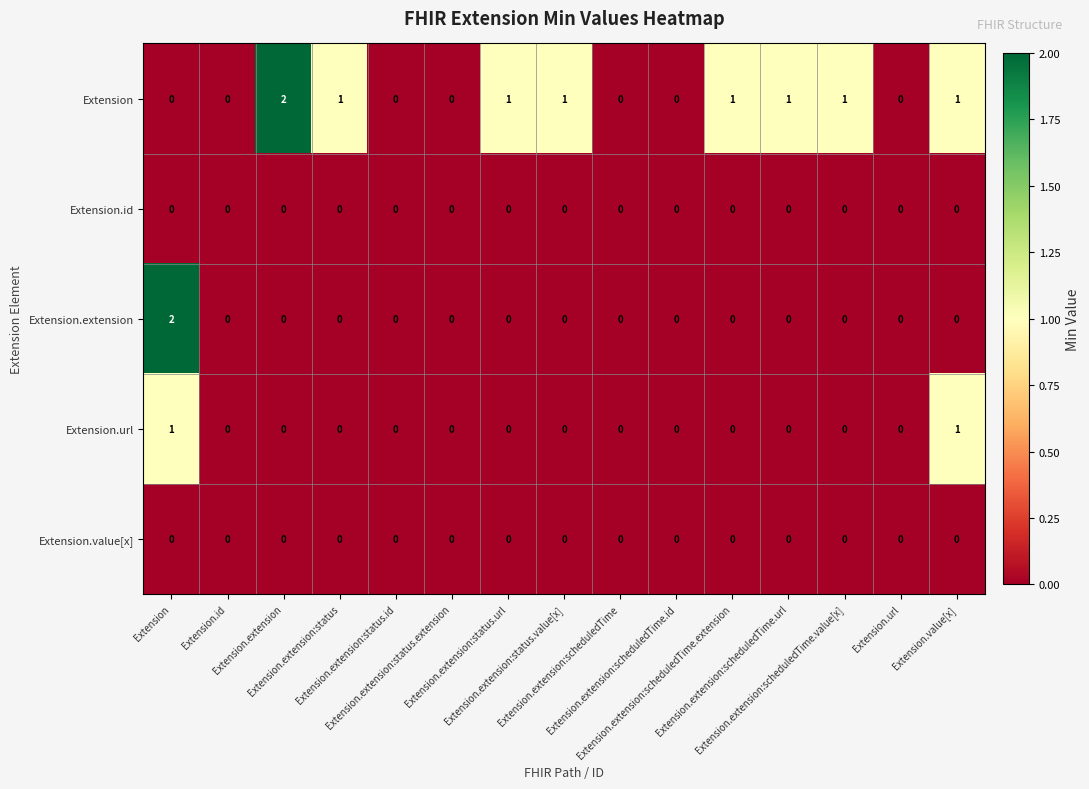

How many series are shown in this chart?

5